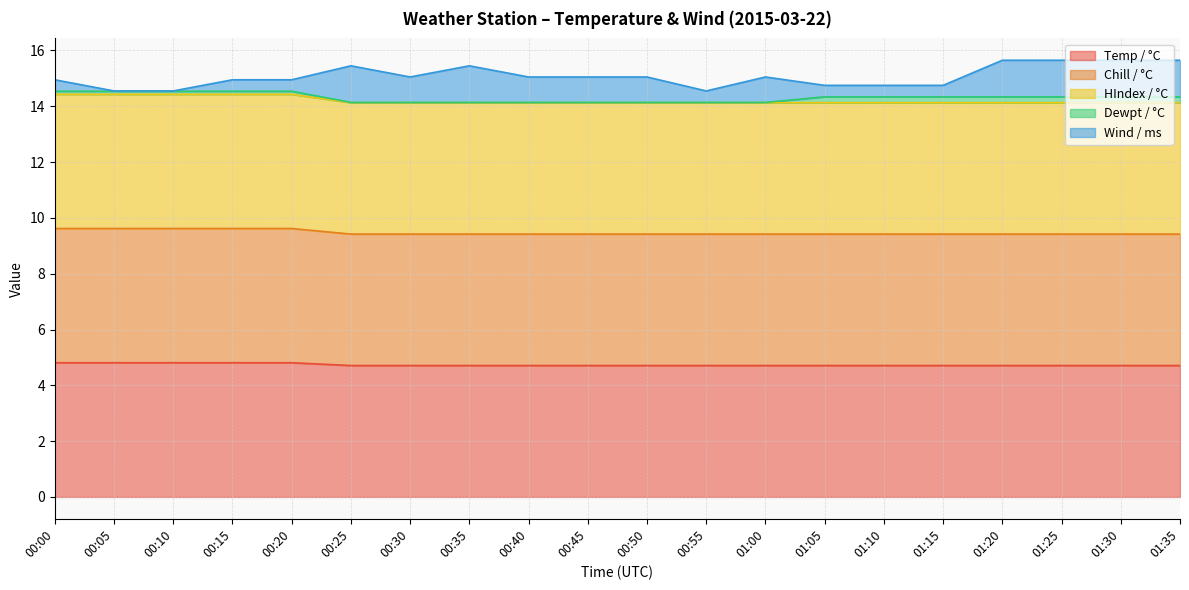

The value of Temp / °C at 01:35 is 4.7. True or false?

True